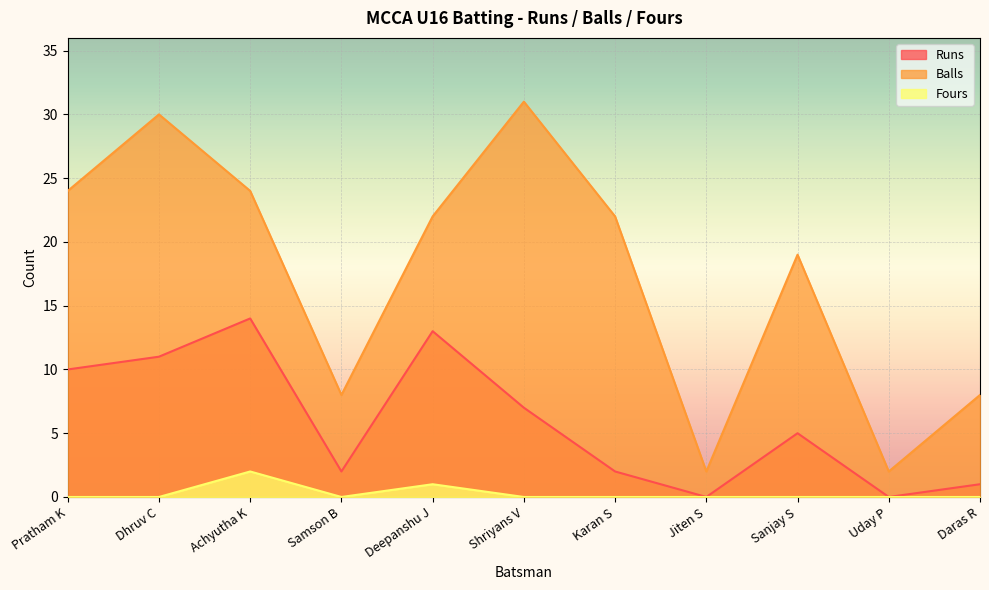

In Fours, how many points are lower than both neighbors (excluding endpoints)?

1